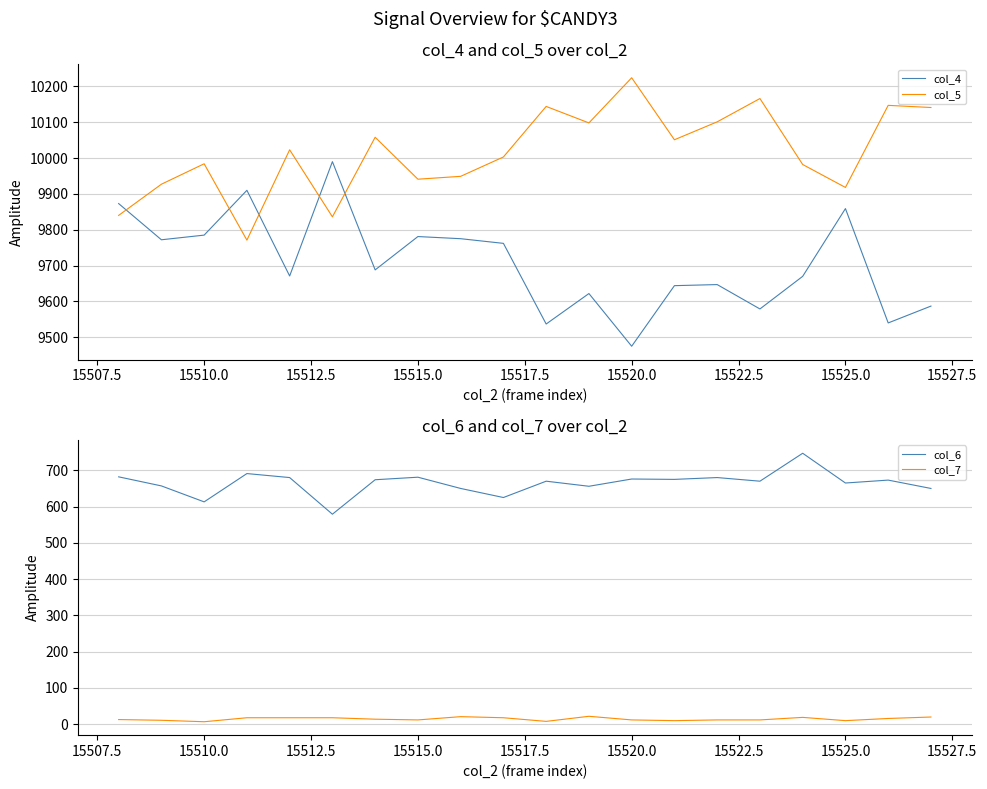

Which category has the highest value in the col_5 series?

15520.0